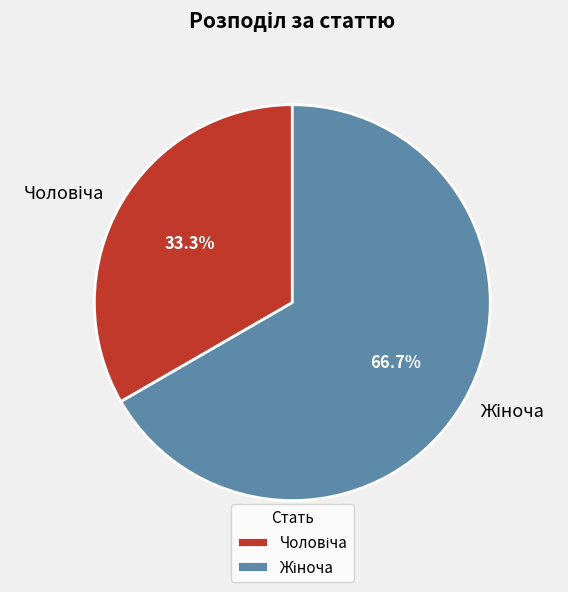

Does any single category account for the majority?

Yes